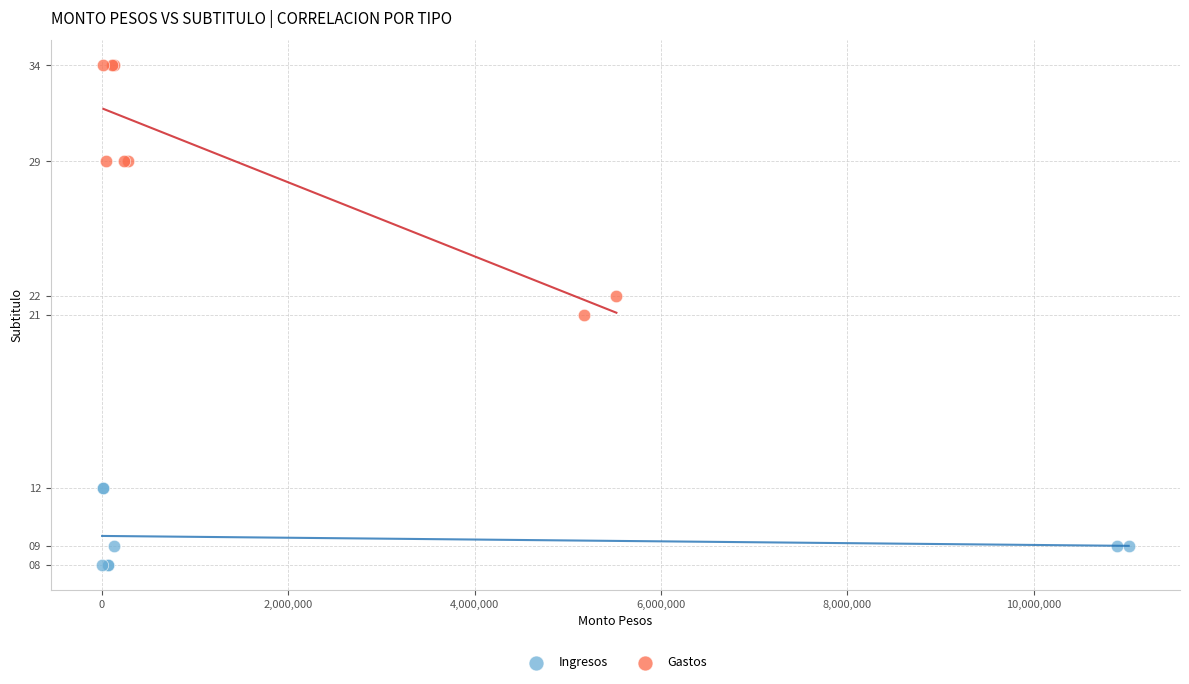

What are all the series names shown in the legend?

Ingresos, Gastos